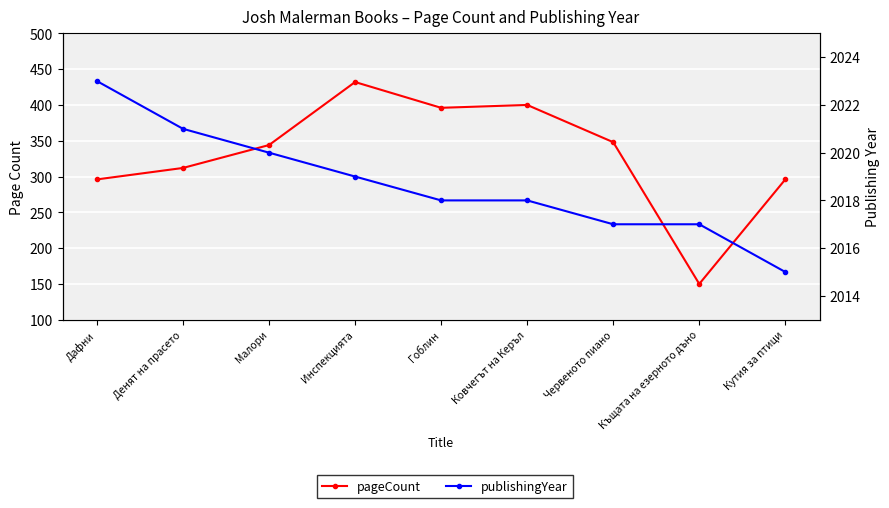

List the series in order of their peak value, lowest first.

pageCount, publishingYear